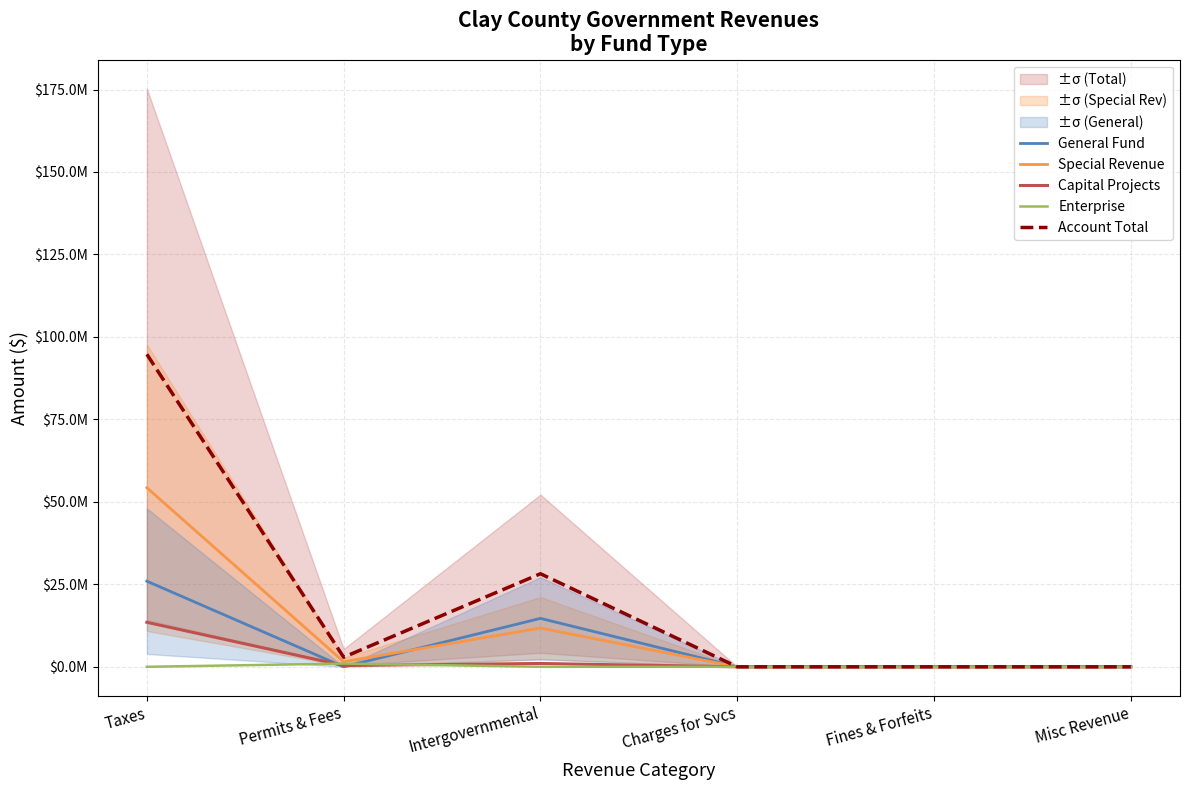

At Permits & Fees, list the series in order from largest to smallest.

Account Total, Special Revenue, Enterprise, Capital Projects, General Fund